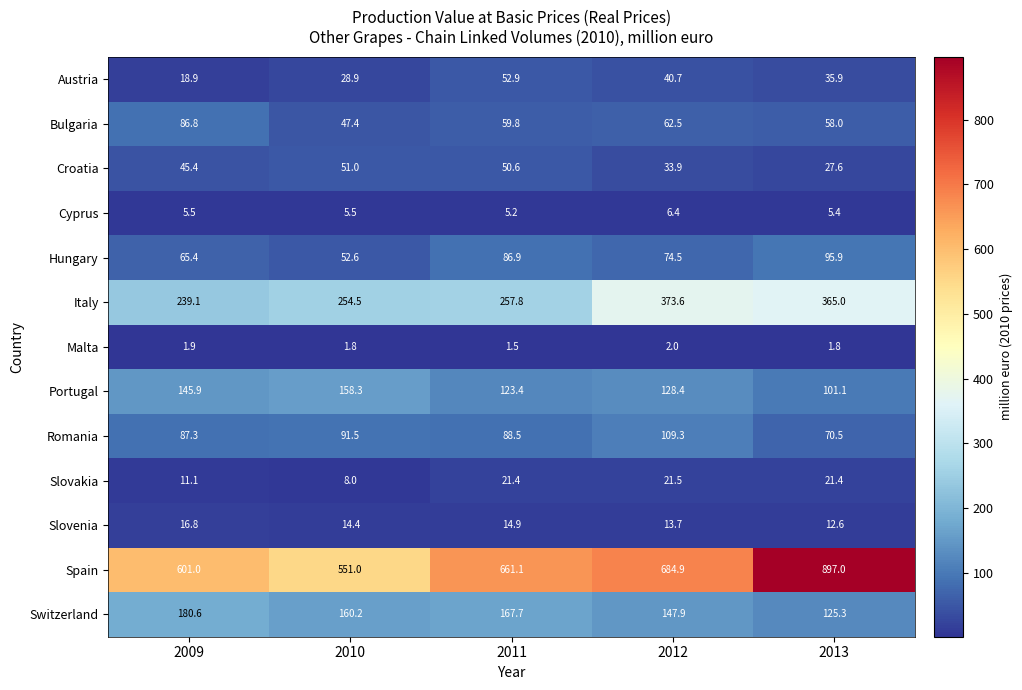

What is the maximum value shown in the chart?

897.0